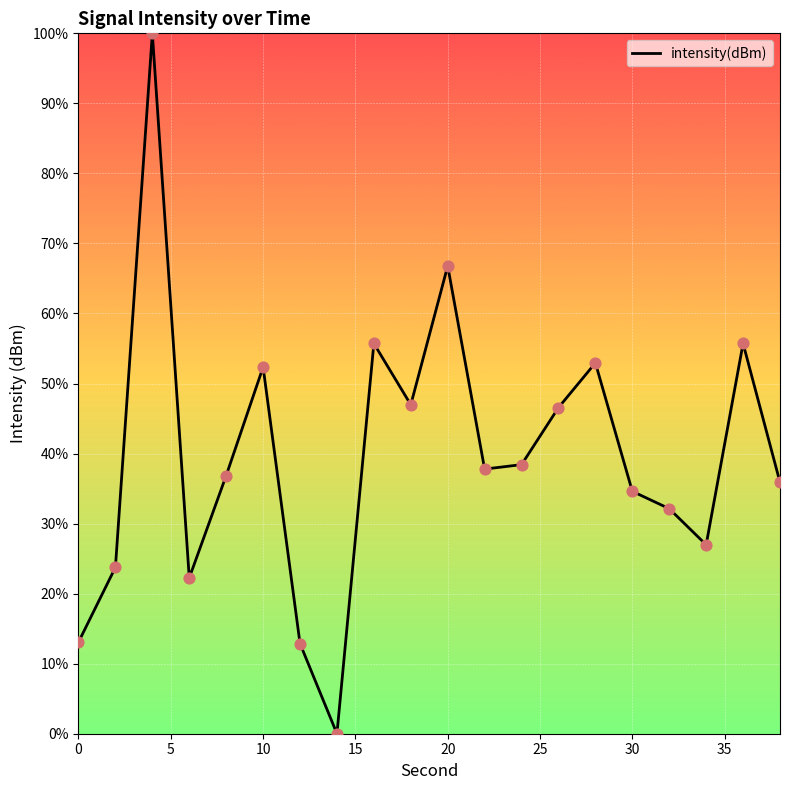

What is the difference between the maximum and minimum values?

100.0